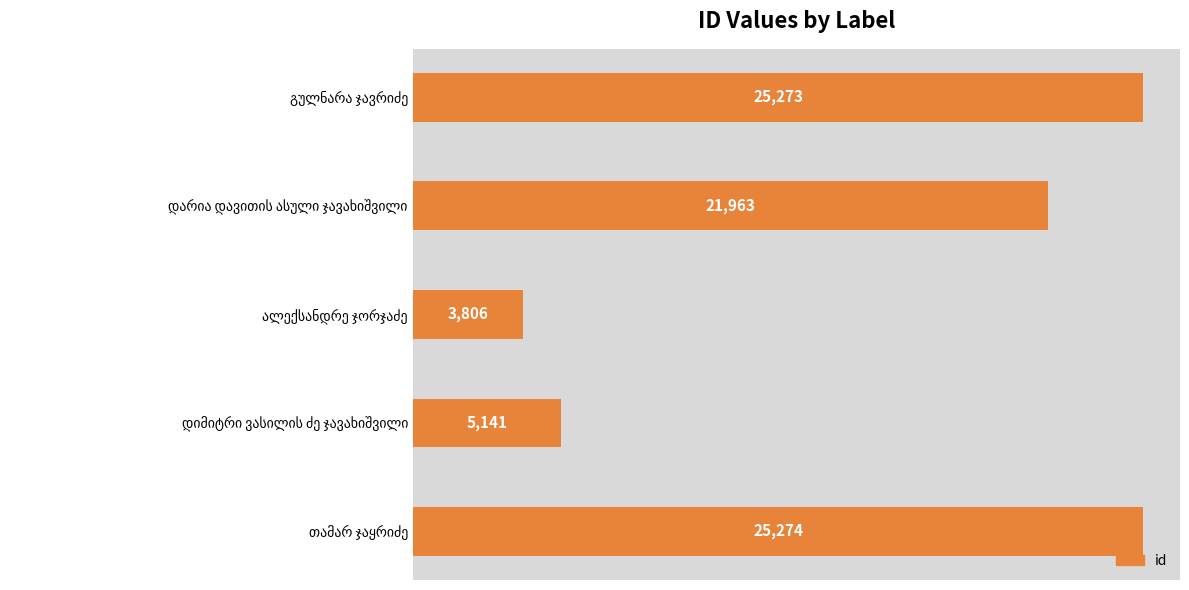

What is the sum of all values?

81457